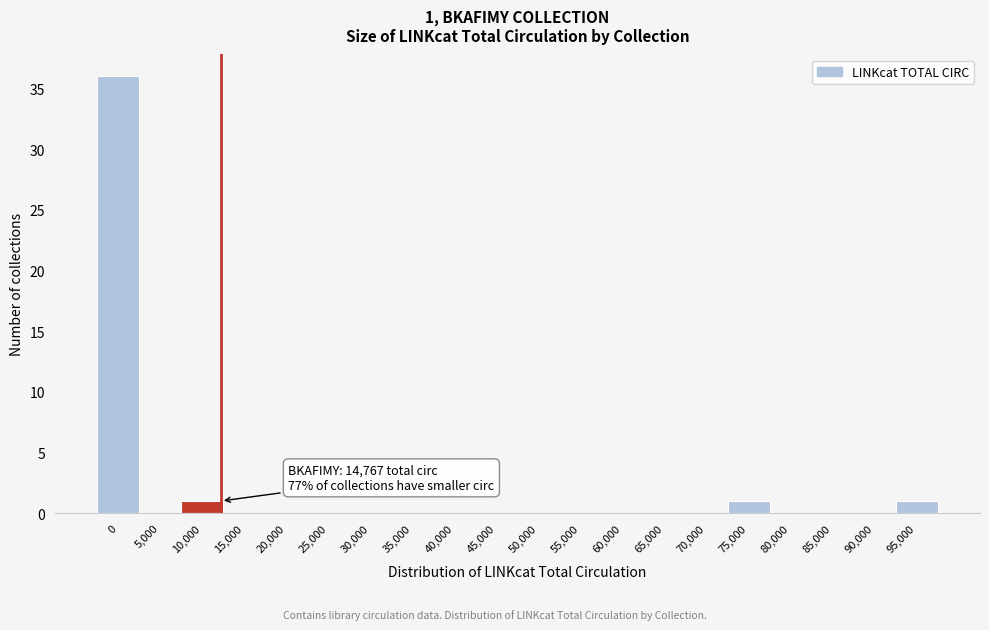

Reading left to right, transcribe all the data shown in this chart.

0=36	5,000=0	10,000=1	15,000=0	20,000=0	25,000=0	30,000=0	35,000=0	40,000=0	45,000=0	50,000=0	55,000=0	60,000=0	65,000=0	70,000=0	75,000=1	80,000=0	85,000=0	90,000=0	95,000=1